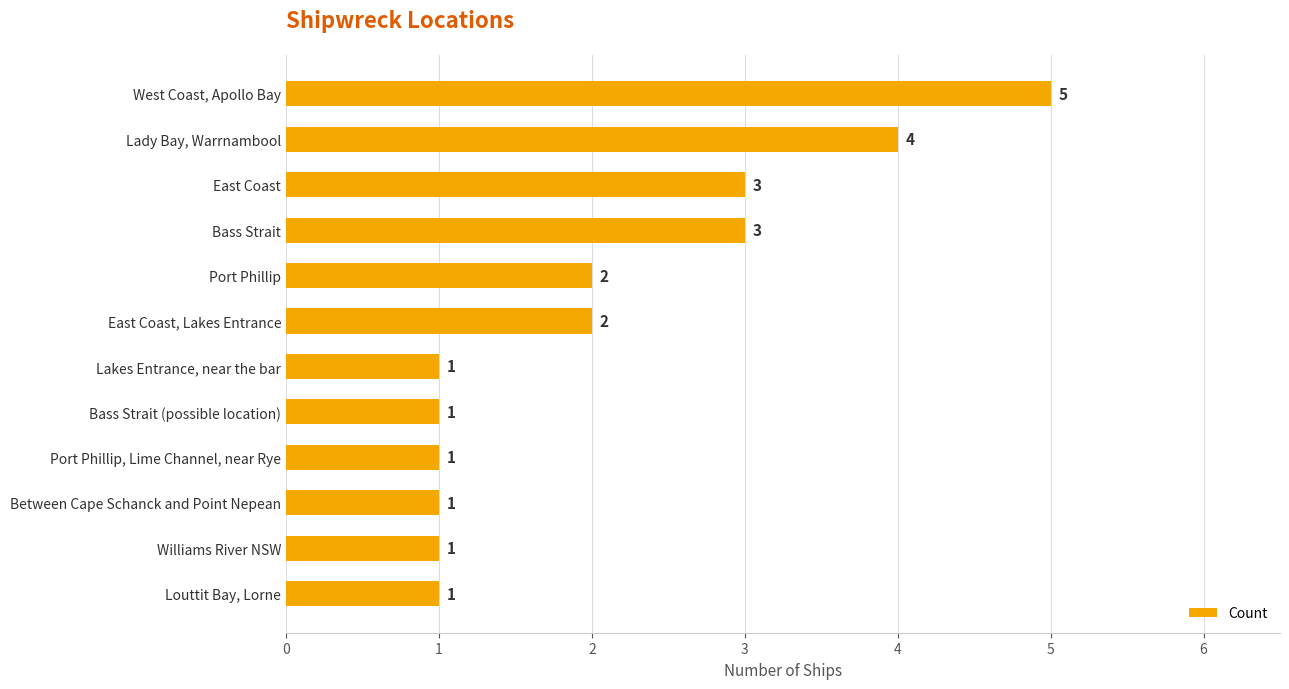

Is it true that the value at Bass Strait (possible location) is 1?

True